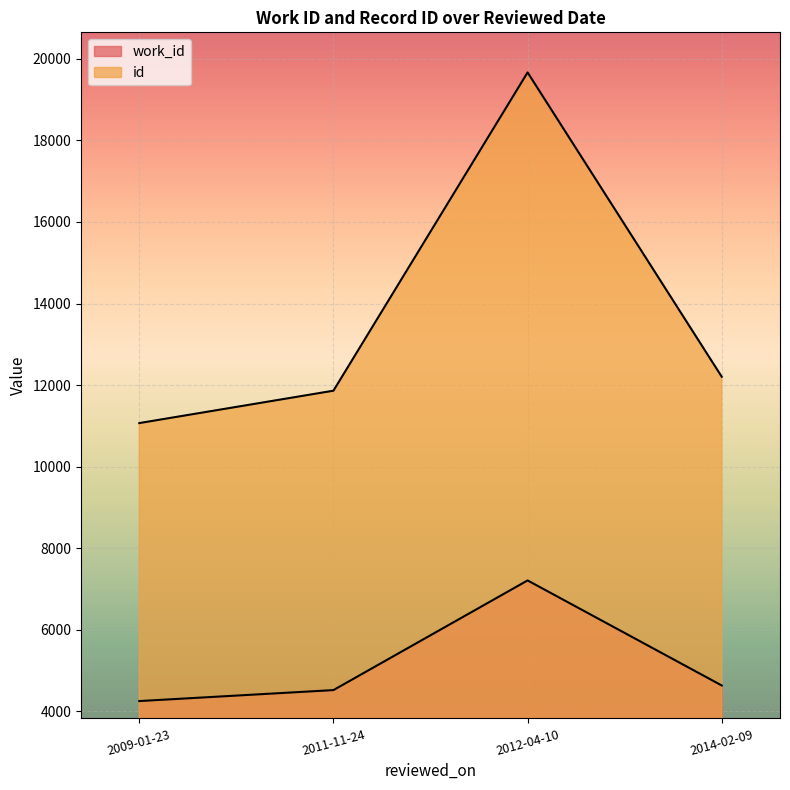

Which series changed the most between 2009-01-23 and 2012-04-10?

id